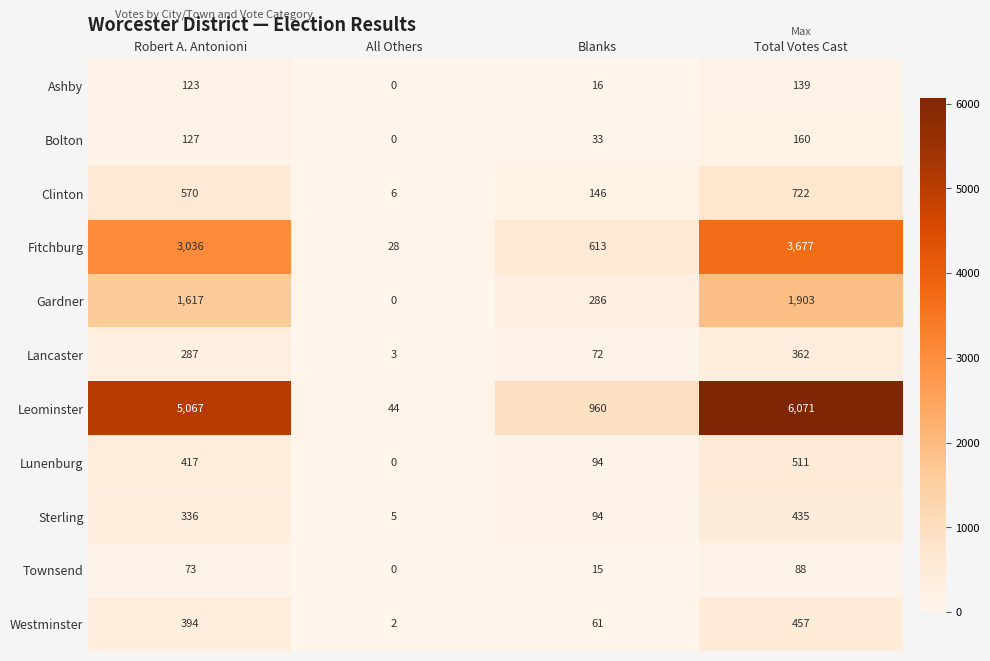

Count the number of data series in this chart.

11